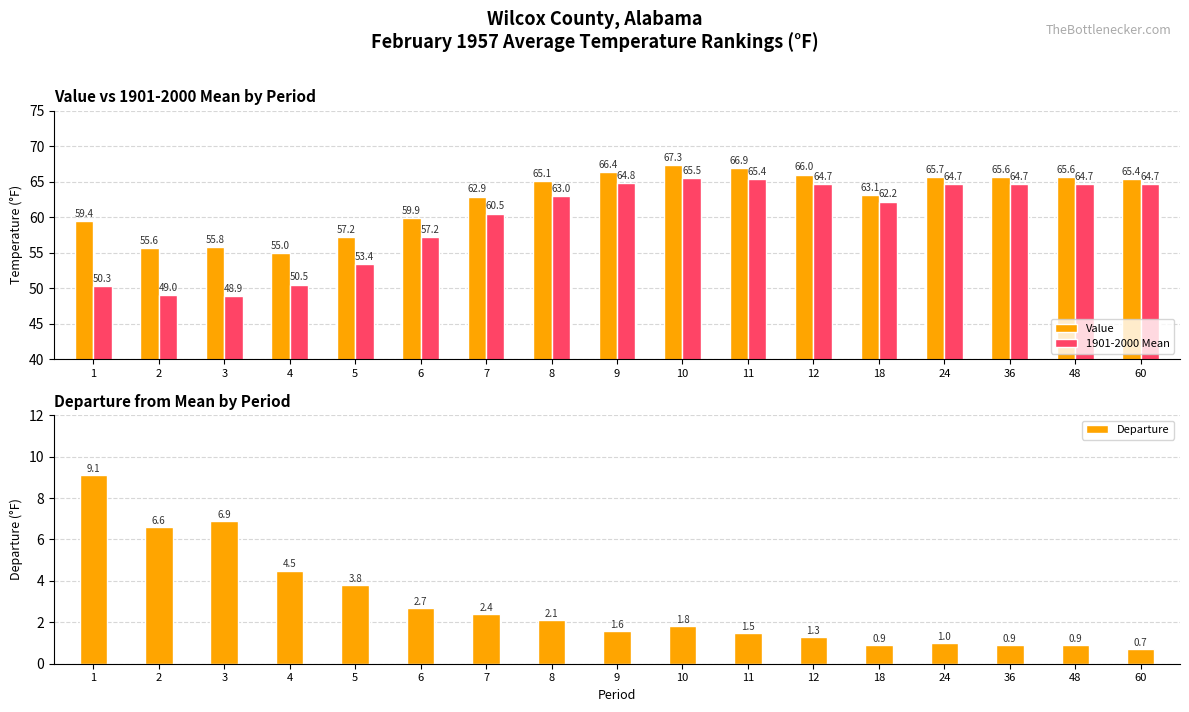

What are all the series names shown in the legend?

Value, 1901-2000 Mean, Departure